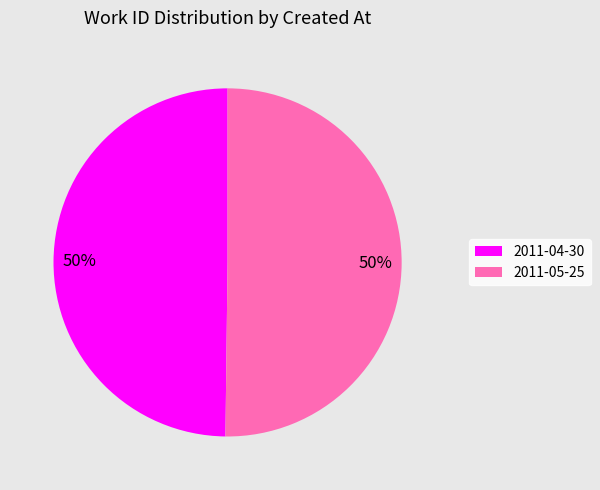

To the nearest percent, what is the combined percentage of 2011-04-30 and 2011-05-25?

100%